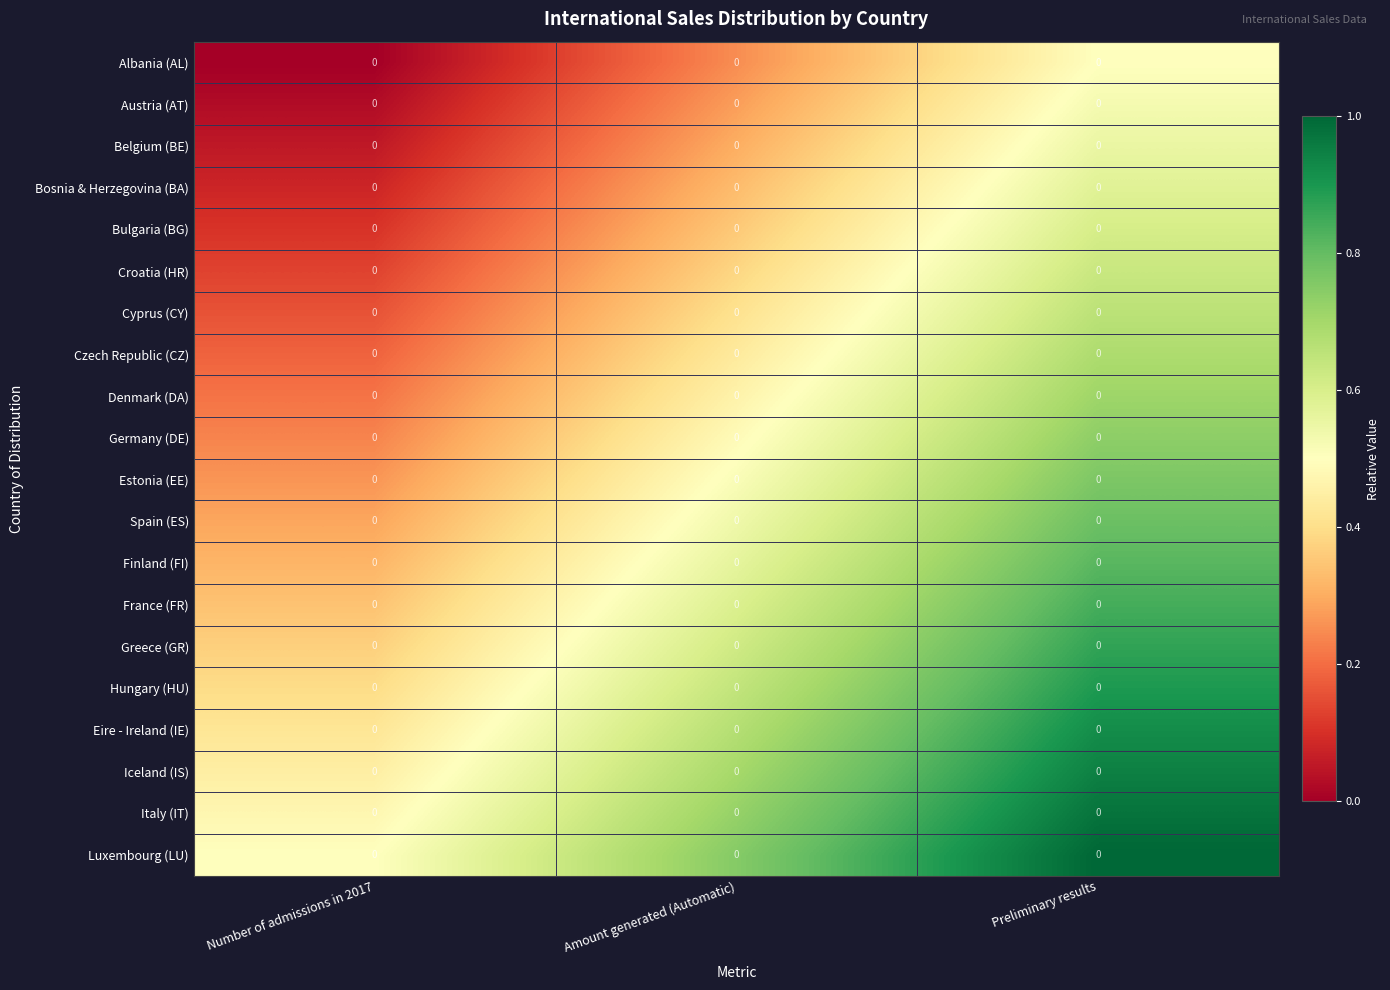

Count the number of data series in this chart.

20